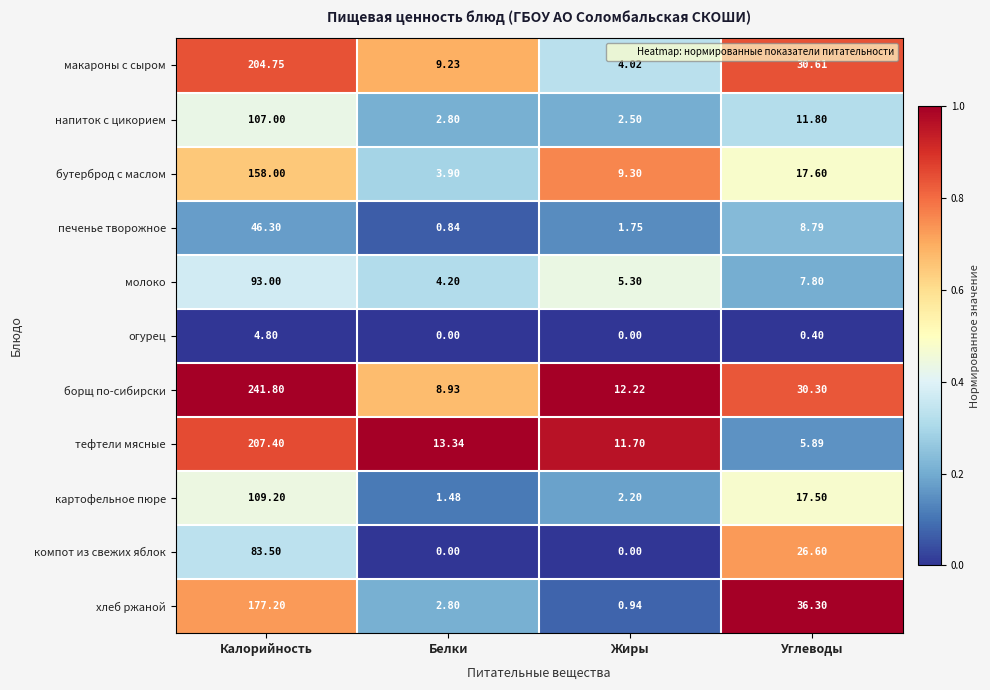

Which label corresponds to the largest value in the chart?

Калорийность